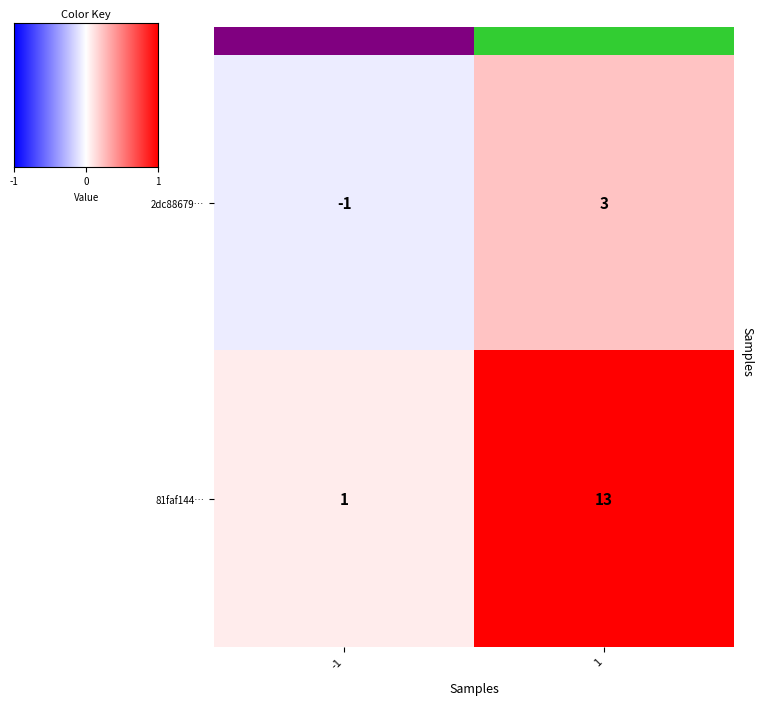

Reading left to right, what are all the values shown in this chart?

2dc88679…: -1	3
81faf144…: 1	13